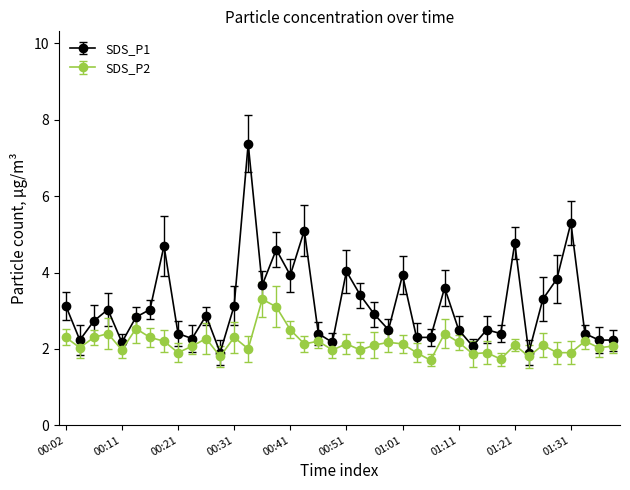

True or false: SDS_P1 has more than 0 points higher than both neighbors.

True